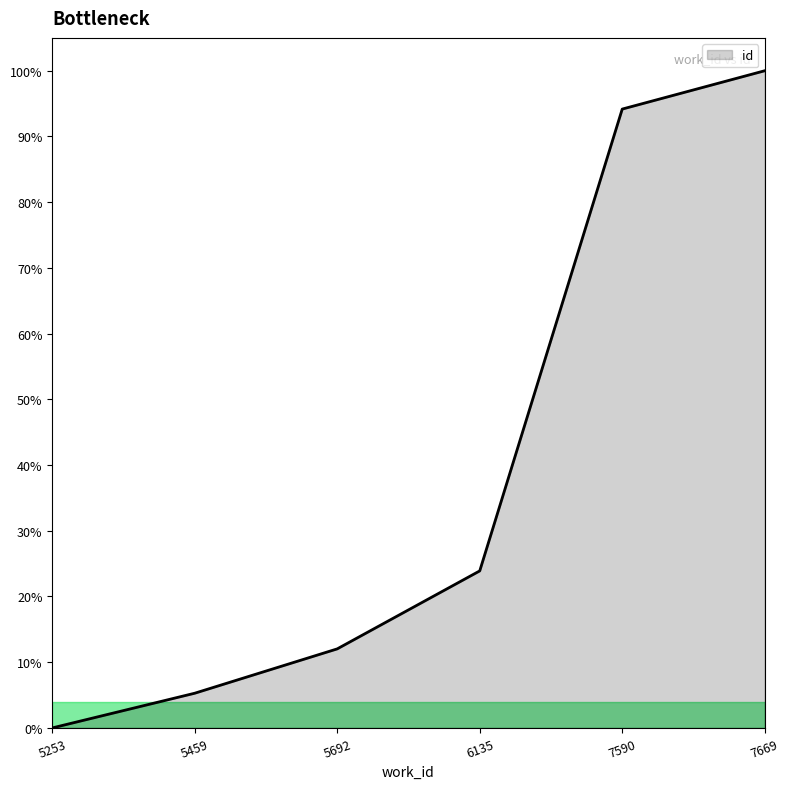

How many lines are shown in the chart?

1